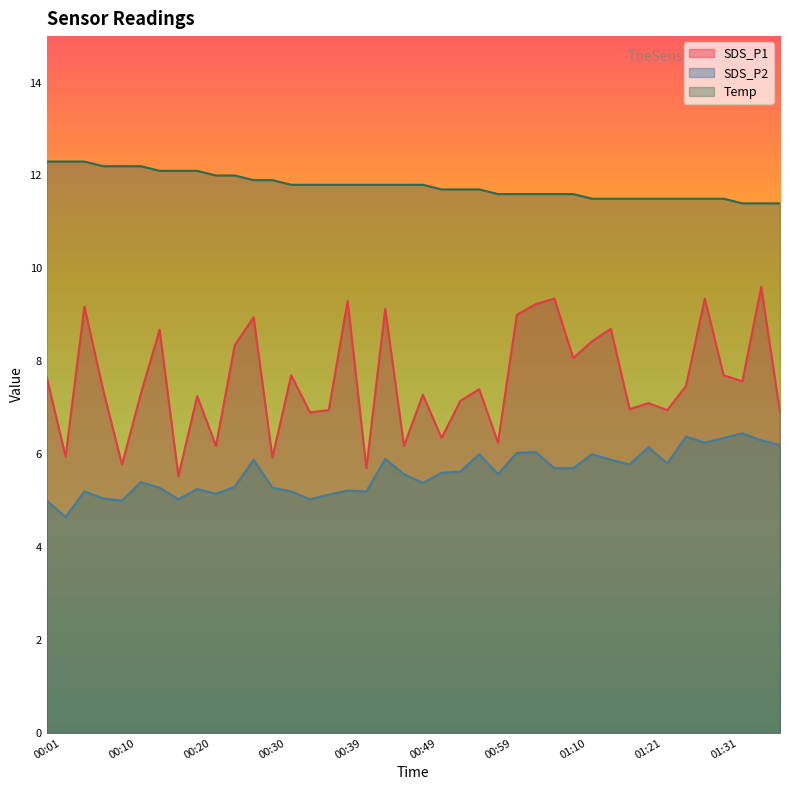

Reading right to left, list all the values displayed in this chart.

SDS_P1: 01:38=6.9	01:36=9.6	01:33=7.6	01:31=7.7	01:28=9.3	01:26=7.5	01:23=7.0	01:21=7.1	01:18=7.0	01:16=8.7	01:13=8.4	01:10=8.1	01:08=9.3	01:05=9.2	01:02=9.0	00:59=6.2	00:56=7.4	00:54=7.2	00:52=6.3	00:49=7.3	00:47=6.2	00:44=9.1	00:42=5.7	00:39=9.3	00:37=7.0	00:35=6.9	00:32=7.7	00:30=5.9	00:27=8.9	00:25=8.3	00:22=6.2	00:20=7.2	00:18=5.5	00:15=8.7	00:13=7.3	00:10=5.8	00:08=7.4	00:05=9.2	00:03=6.0	00:01=7.7
SDS_P2: 01:38=6.2	01:36=6.3	01:33=6.5	01:31=6.3	01:28=6.2	01:26=6.4	01:23=5.8	01:21=6.2	01:18=5.8	01:16=5.9	01:13=6.0	01:10=5.7	01:08=5.7	01:05=6.0	01:02=6.0	00:59=5.6	00:56=6.0	00:54=5.6	00:52=5.6	00:49=5.4	00:47=5.6	00:44=5.9	00:42=5.2	00:39=5.2	00:37=5.1	00:35=5.0	00:32=5.2	00:30=5.3	00:27=5.9	00:25=5.3	00:22=5.2	00:20=5.2	00:18=5.0	00:15=5.3	00:13=5.4	00:10=5.0	00:08=5.0	00:05=5.2	00:03=4.7	00:01=5.0
Temp: 01:38=11.4	01:36=11.4	01:33=11.4	01:31=11.5	01:28=11.5	01:26=11.5	01:23=11.5	01:21=11.5	01:18=11.5	01:16=11.5	01:13=11.5	01:10=11.6	01:08=11.6	01:05=11.6	01:02=11.6	00:59=11.6	00:56=11.7	00:54=11.7	00:52=11.7	00:49=11.8	00:47=11.8	00:44=11.8	00:42=11.8	00:39=11.8	00:37=11.8	00:35=11.8	00:32=11.8	00:30=11.9	00:27=11.9	00:25=12.0	00:22=12.0	00:20=12.1	00:18=12.1	00:15=12.1	00:13=12.2	00:10=12.2	00:08=12.2	00:05=12.3	00:03=12.3	00:01=12.3